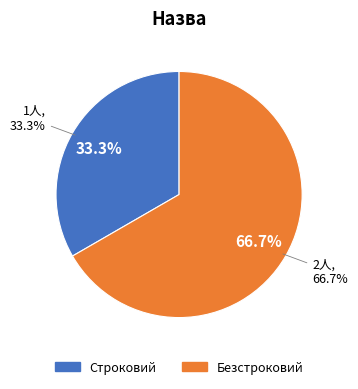

Rank the categories by value from highest to lowest.

Безстроковий, Строковий